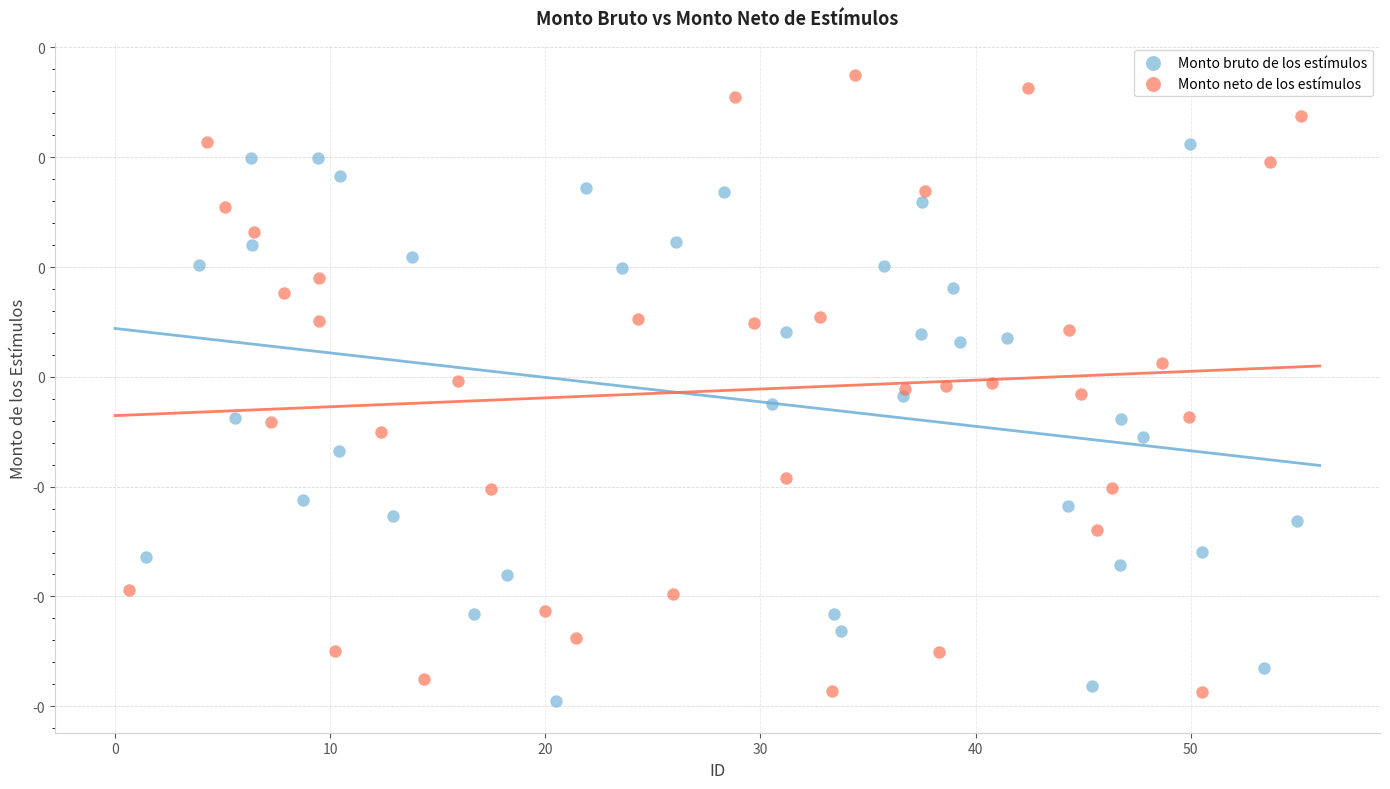

Which series reaches the maximum Y coordinate?

Monto neto de los estímulos